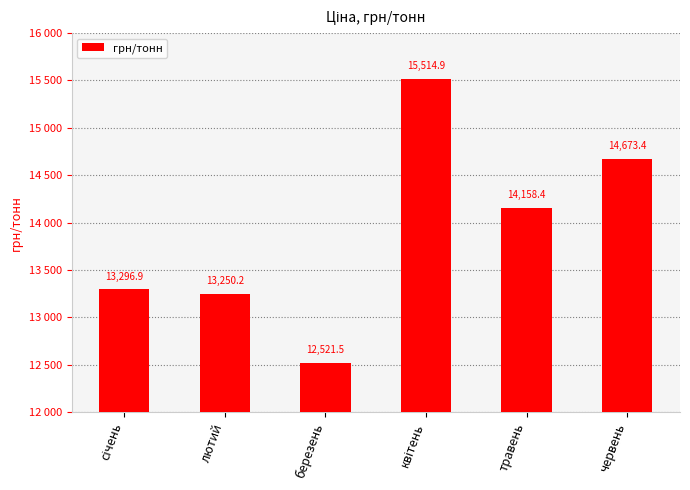

What is the change in value from січень to лютий?

-46.7